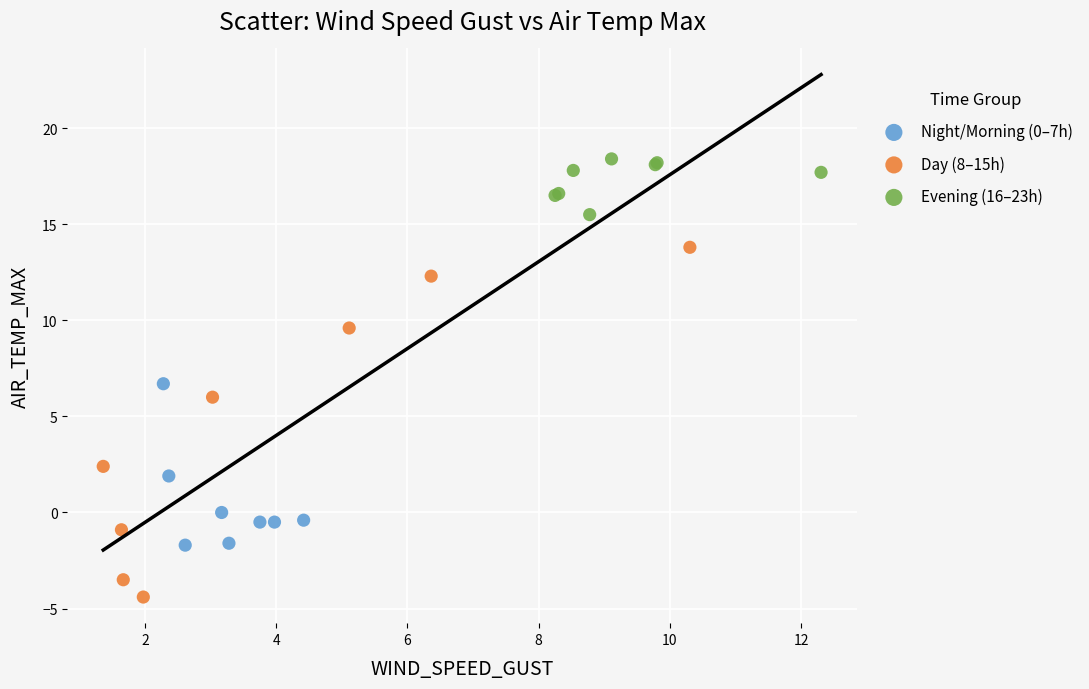

What are all the series names shown in the legend?

Night/Morning (0–7h), Day (8–15h), Evening (16–23h)